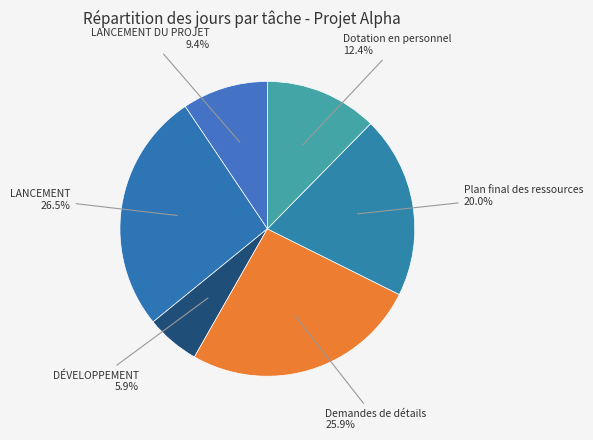

How much of the chart is everything except Dotation en personnel?

87.6%